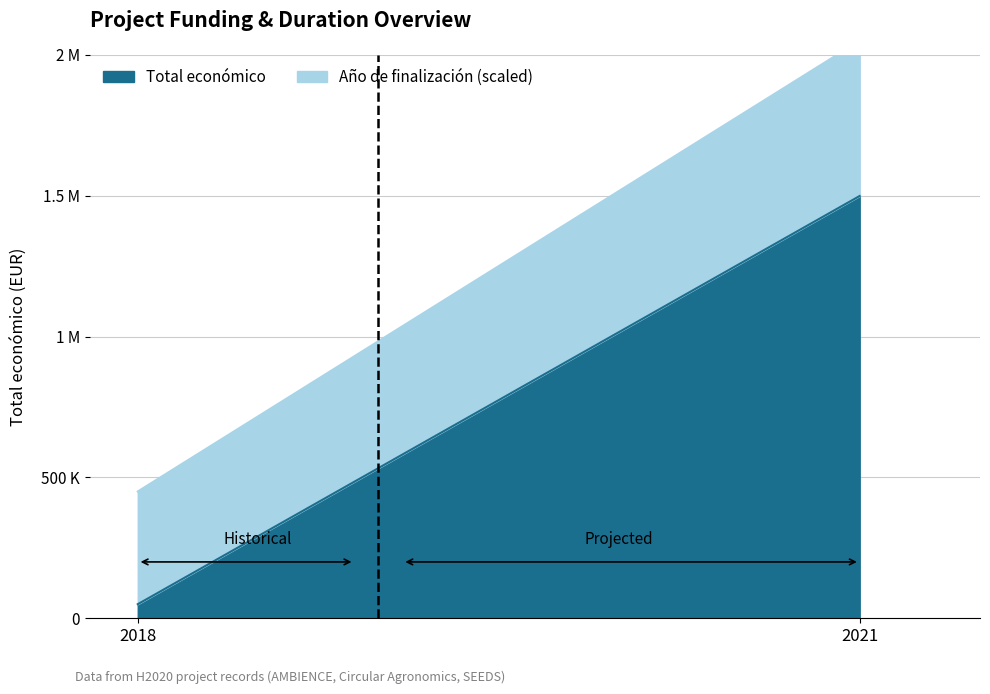

The Total económico series shows 1498875 at 2021. True or false?

True